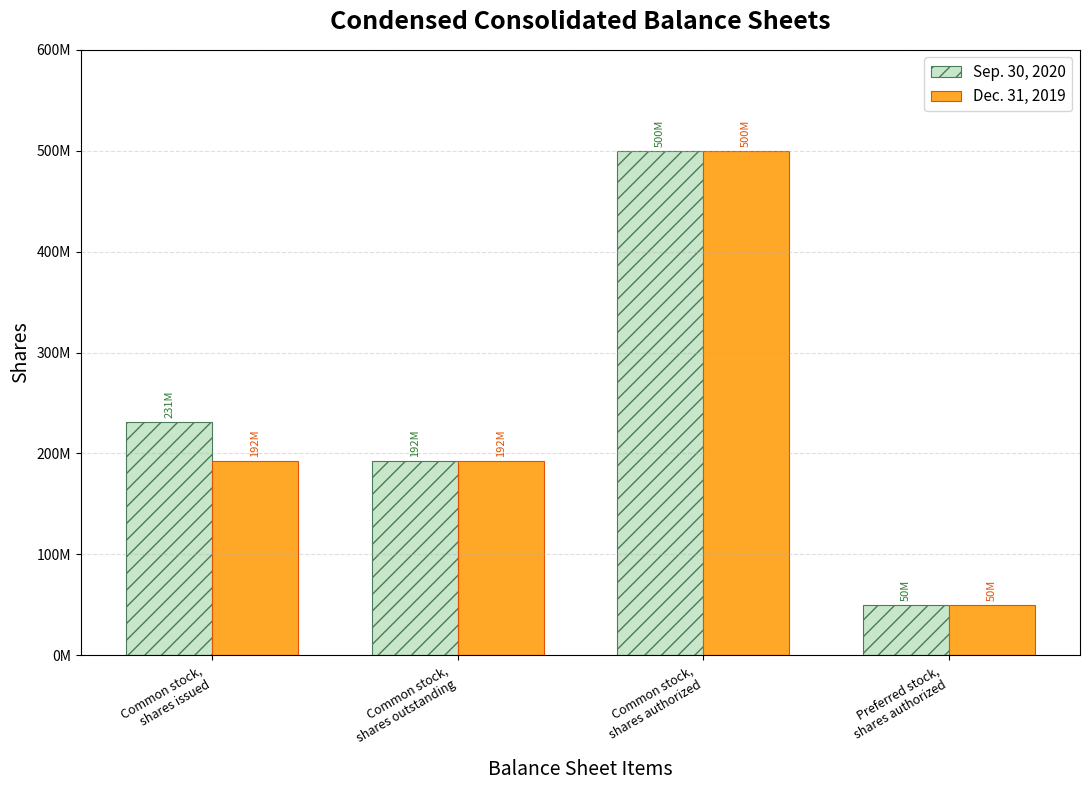

What is the label of the 4th bar from the left?

Preferred stock,
shares authorized